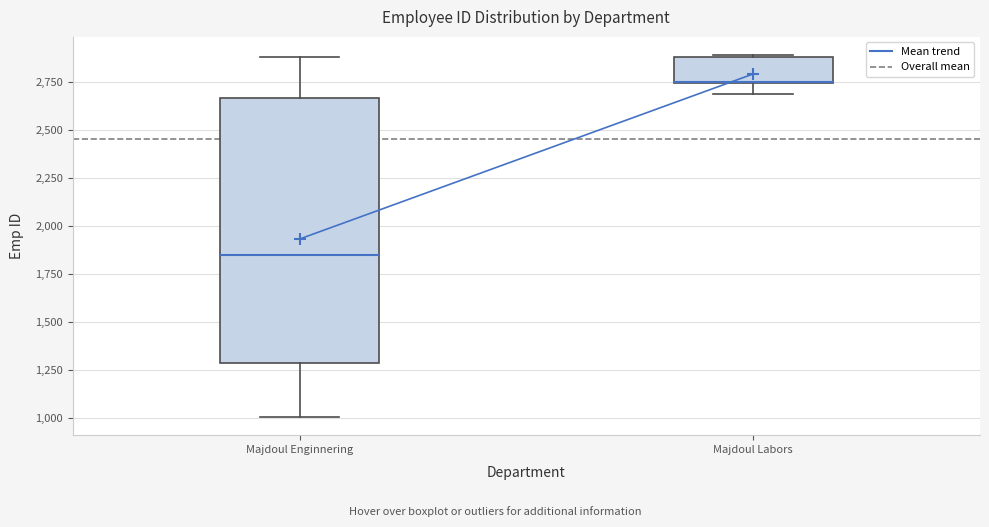

Reading left to right, read every box against the y-axis: the position of its median line, the range the box covers, and the ends of its whiskers. The values are not printed on the chart, so give them approximately, as read against the axis.

Majdoul Enginnering: median 1850, box 1300 to 2650, whiskers 1000 to 2900
Majdoul Labors: median 2750, box 2750 to 2900, whiskers 2700 to 2900